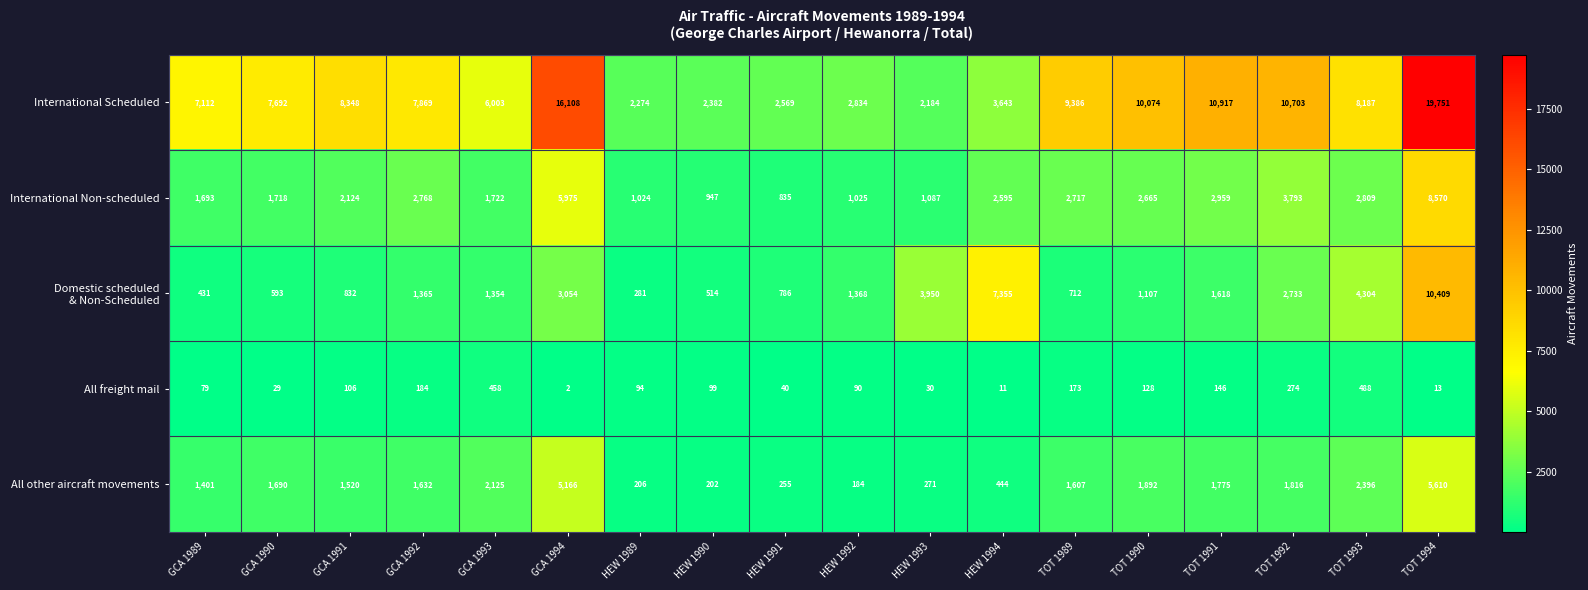

Where is All freight mail nearest to the value 245?

TOT 1992